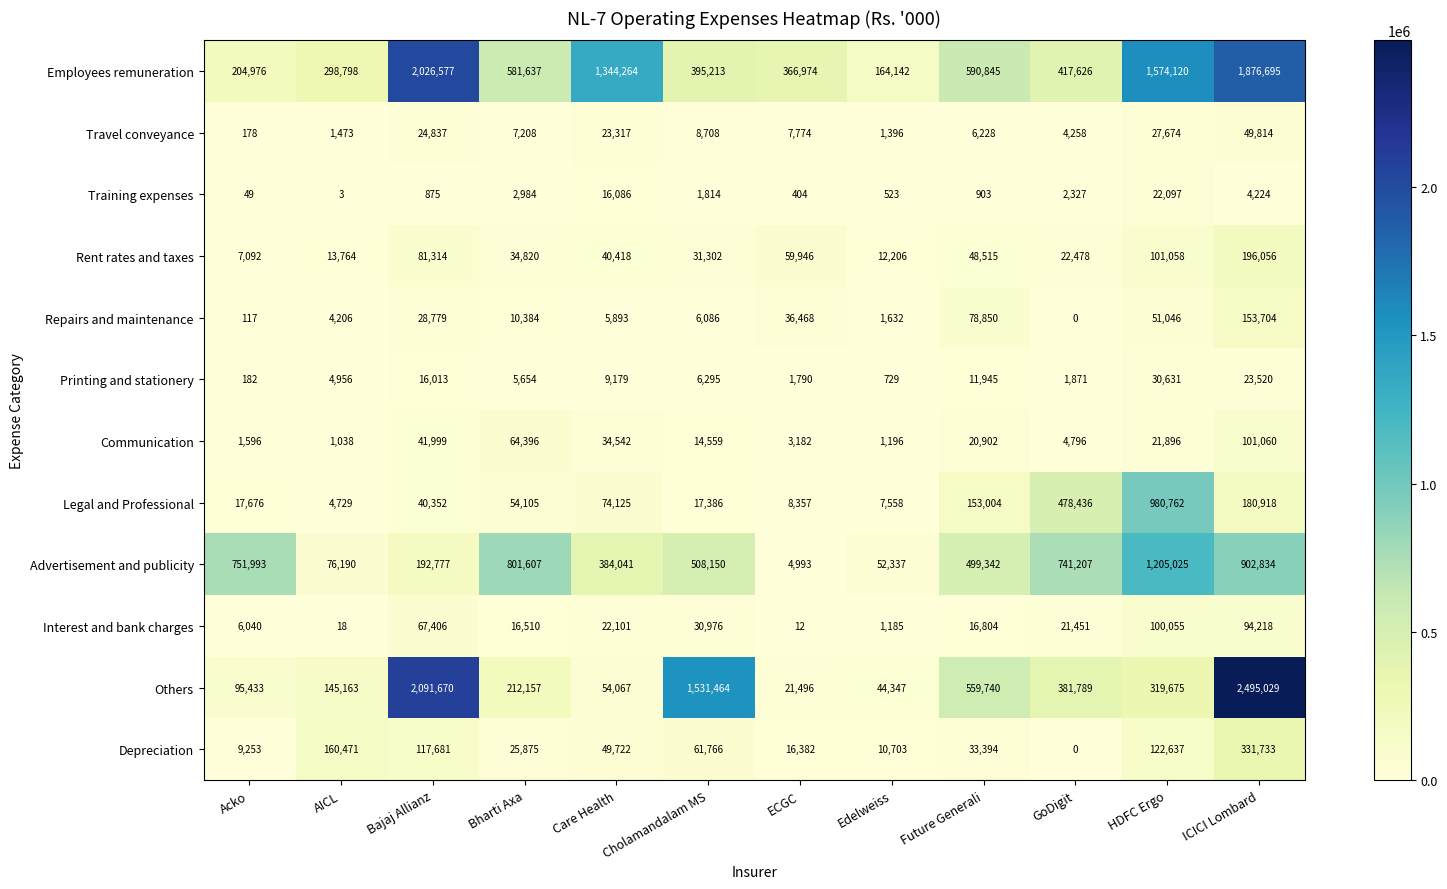

Where does the Printing and stationery series first go above 6295?

Bajaj Allianz